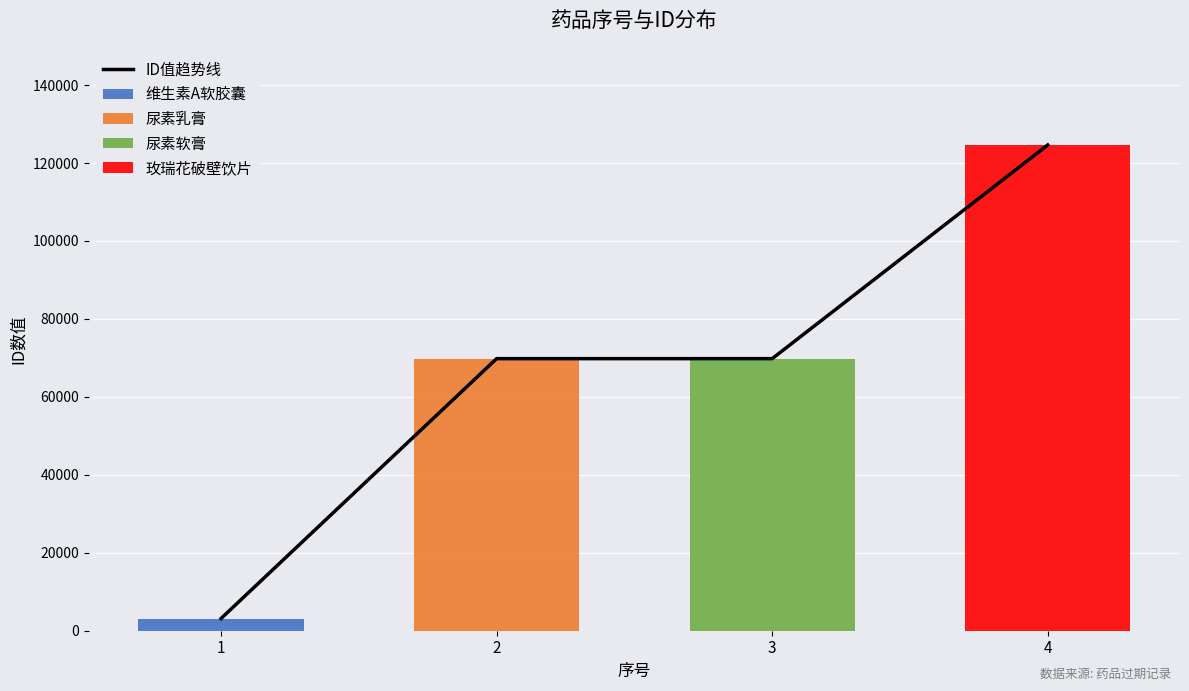

Are the bars horizontal?

No